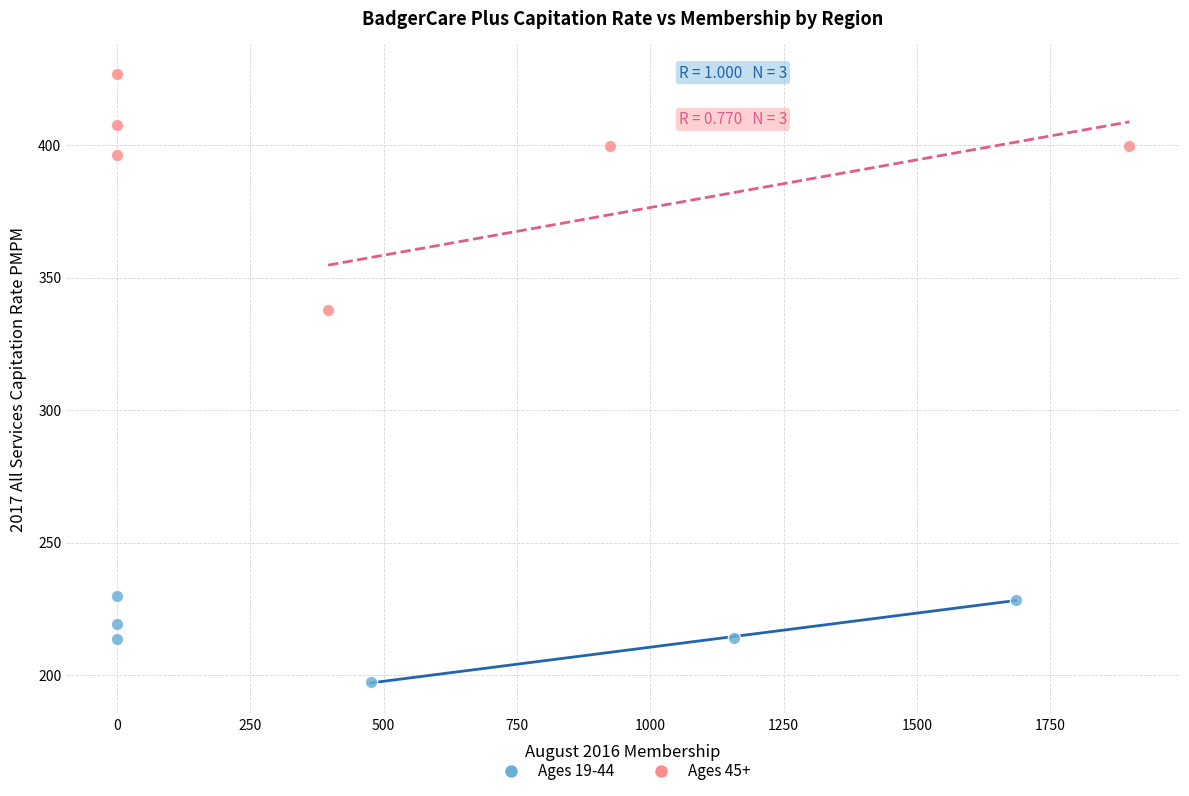

What are all the series names shown in the legend?

Ages 19-44, Ages 45+